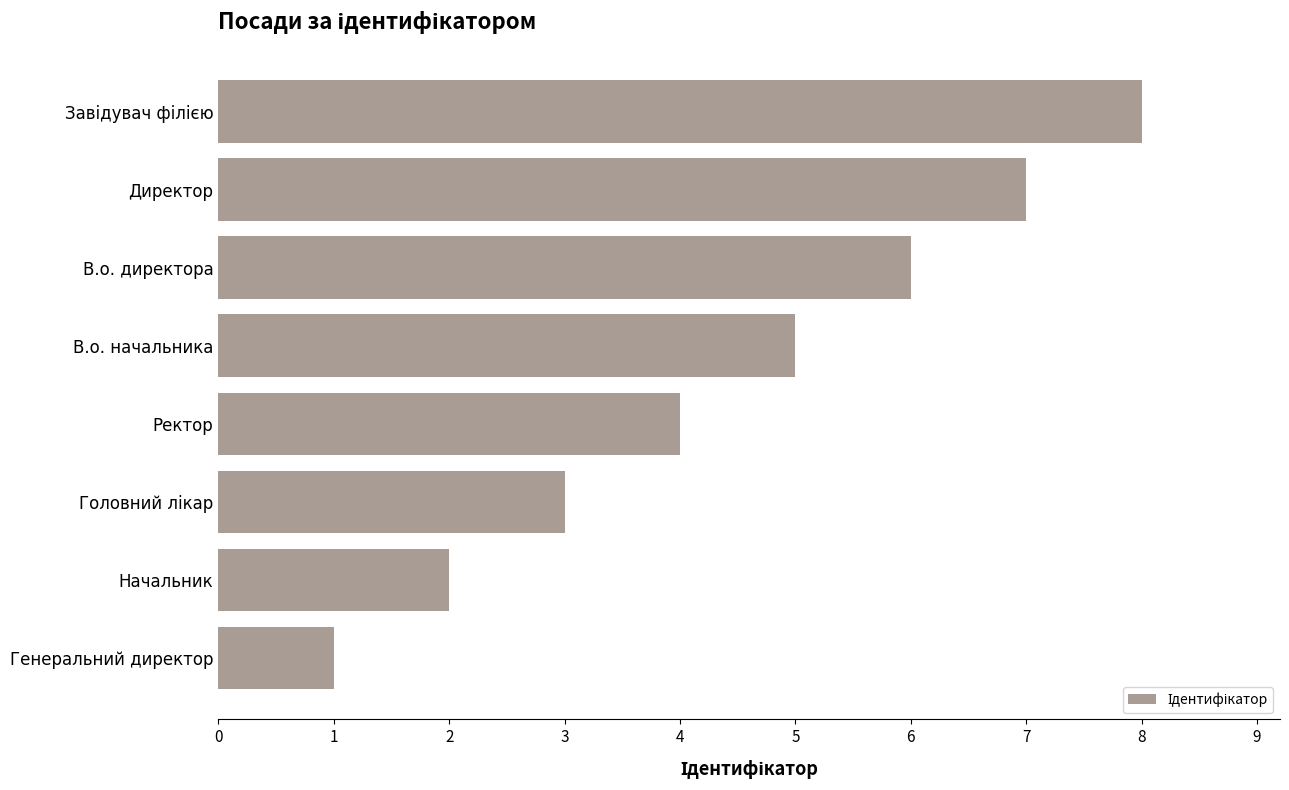

What is the difference between the maximum and minimum values?

7